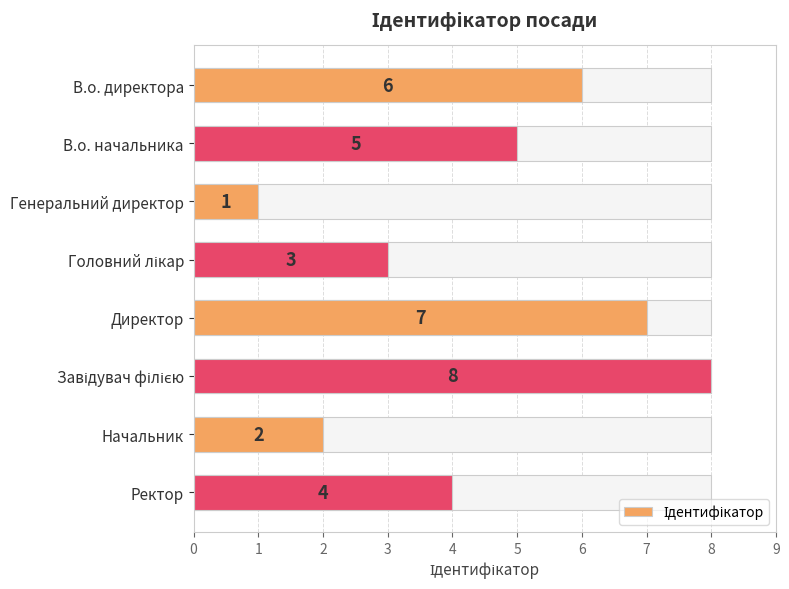

List the labels in order of value, largest first.

Завідувач філією, Директор, В.о. директора, В.о. начальника, Ректор, Головний лікар, Начальник, Генеральний директор